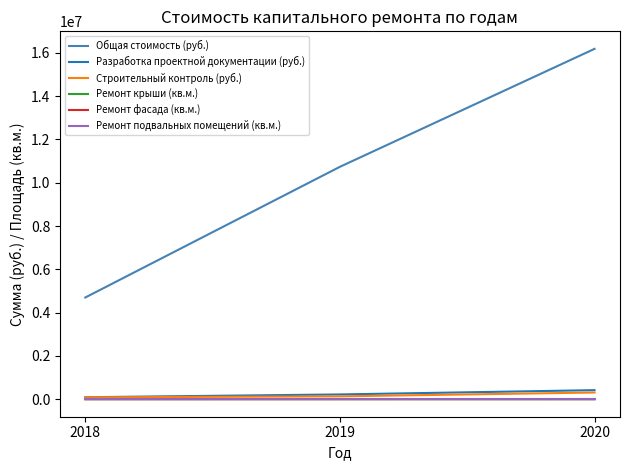

List the labels in order of Общая стоимость (руб.) value, smallest first.

2018, 2019, 2020